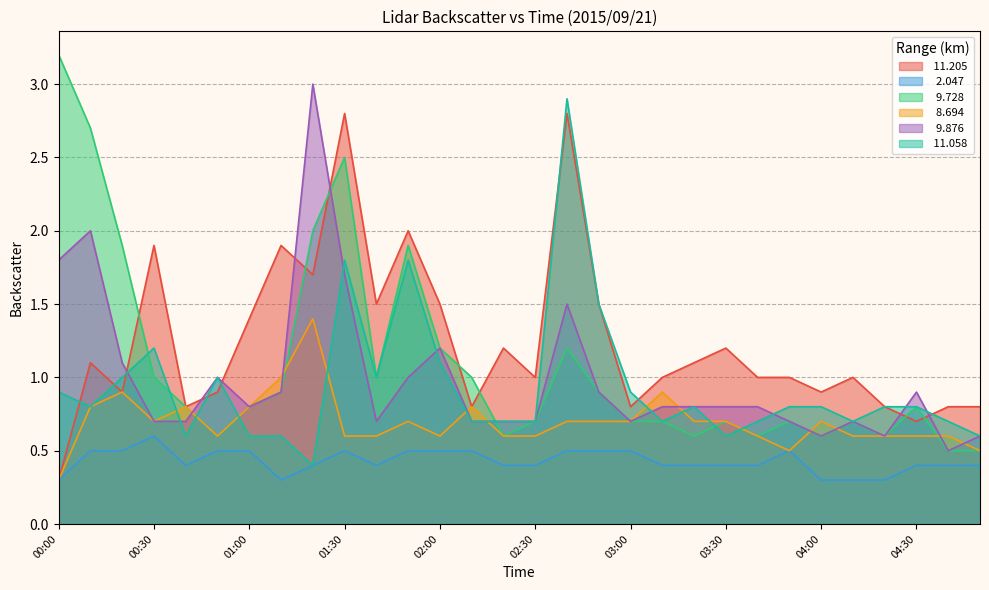

Which series has the largest range (max minus min)?

  9.728